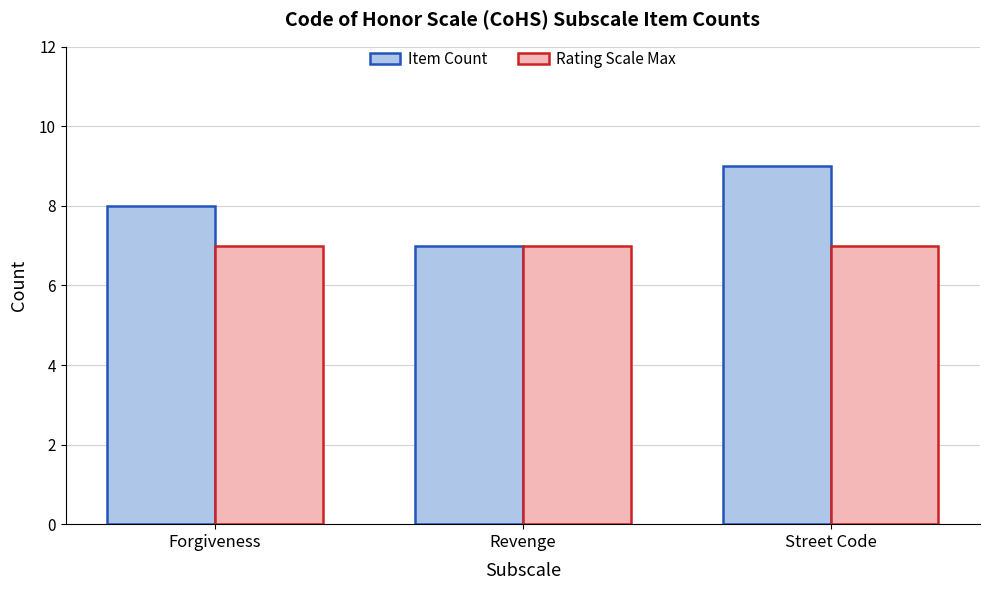

What is the label of the 3rd bar from the left?

Street Code